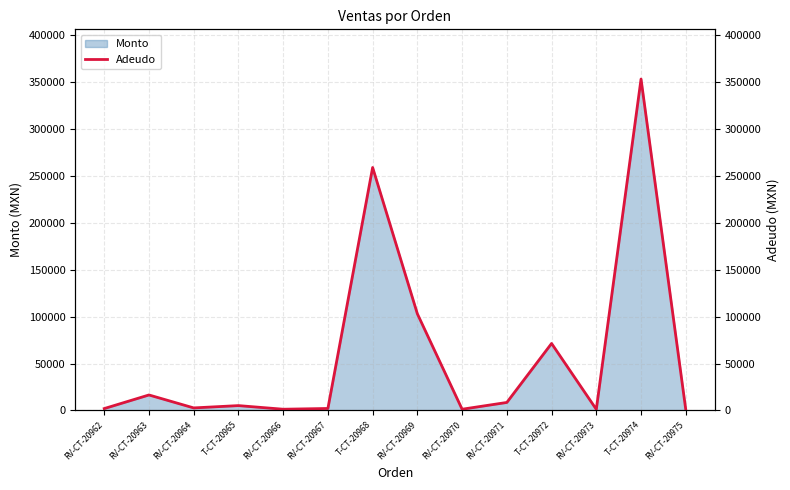

What is the approximate value at T-CT-20965, to the nearest 100?

5200